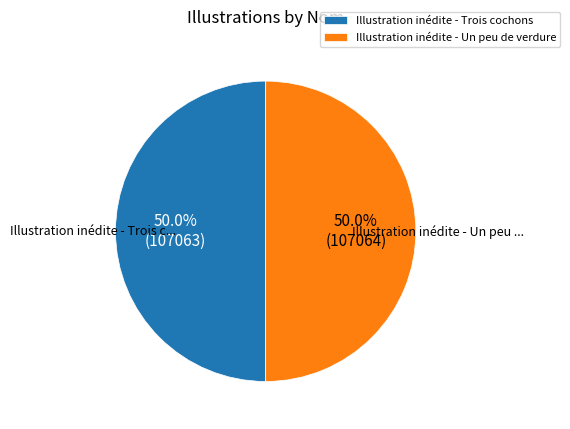

Approximately how many times larger is the value at Illustration inédite - Un peu de verdure compared to Illustration inédite - Trois cochons?

1.0